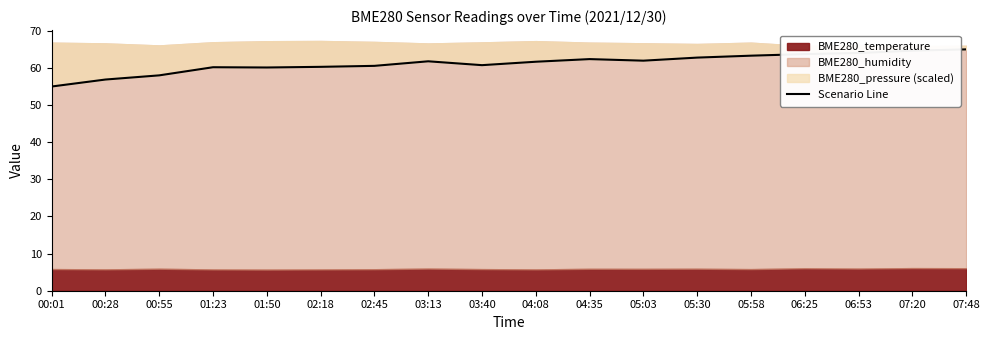

What is the label of the 4th point from the left?

01:23